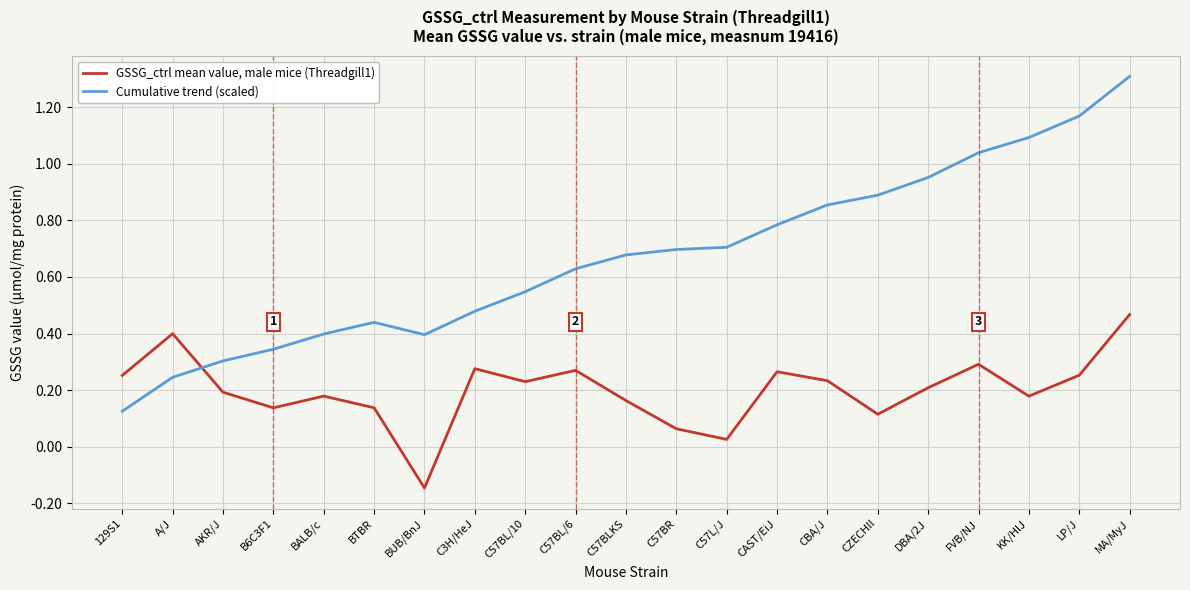

Which series has the widest spread of values?

Cumulative trend (scaled)